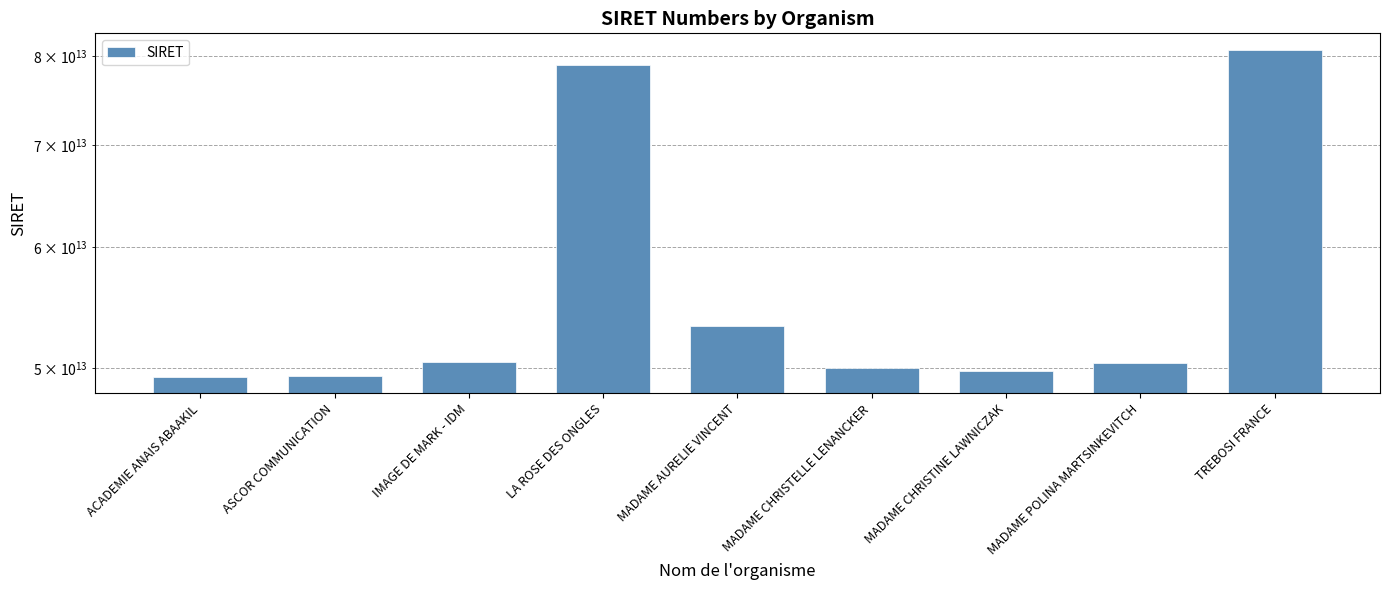

Reading left to right, transcribe all the data shown in this chart.

ACADEMIE ANAIS ABAAKIL=49338145300049	ASCOR COMMUNICATION=49418824600032	IMAGE DE MARK - IDM=50434669300055	LA ROSE DES ONGLES=78966334100046	MADAME AURELIE VINCENT=53301697800033	MADAME CHRISTELLE LENANCKER=49994284500037	MADAME CHRISTINE LAWNICZAK=49798688500034	MADAME POLINA MARTSINKEVITCH=50380417100026	TREBOSI FRANCE=80800577100049